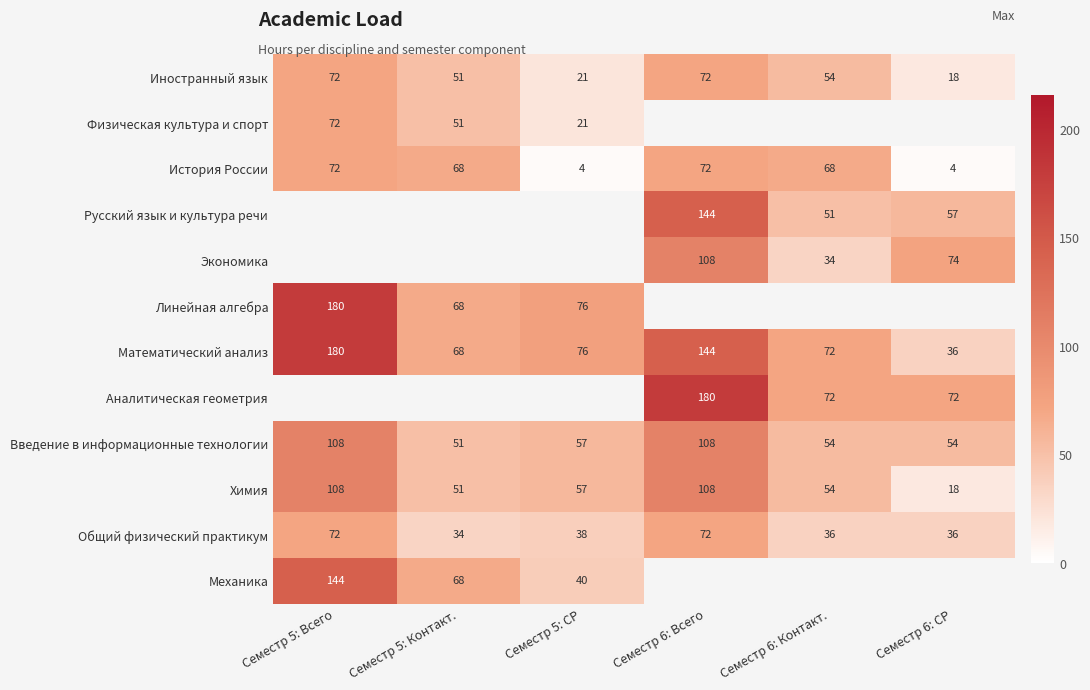

What is the minimum value for Химия?

18